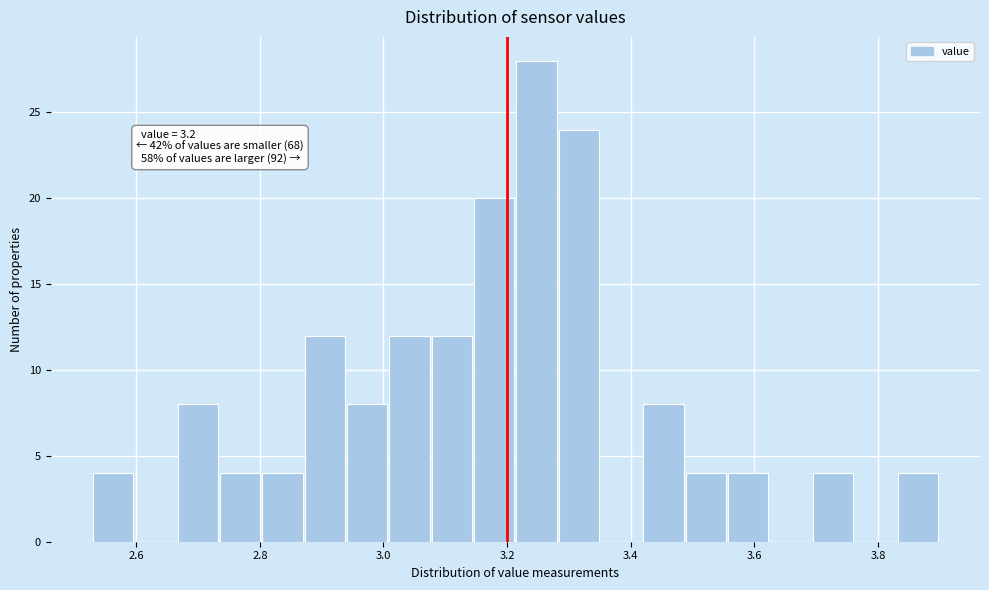

Around what value on the x-axis is the tallest bar? Give the approximate position of its centre, as read against the axis.

3.24